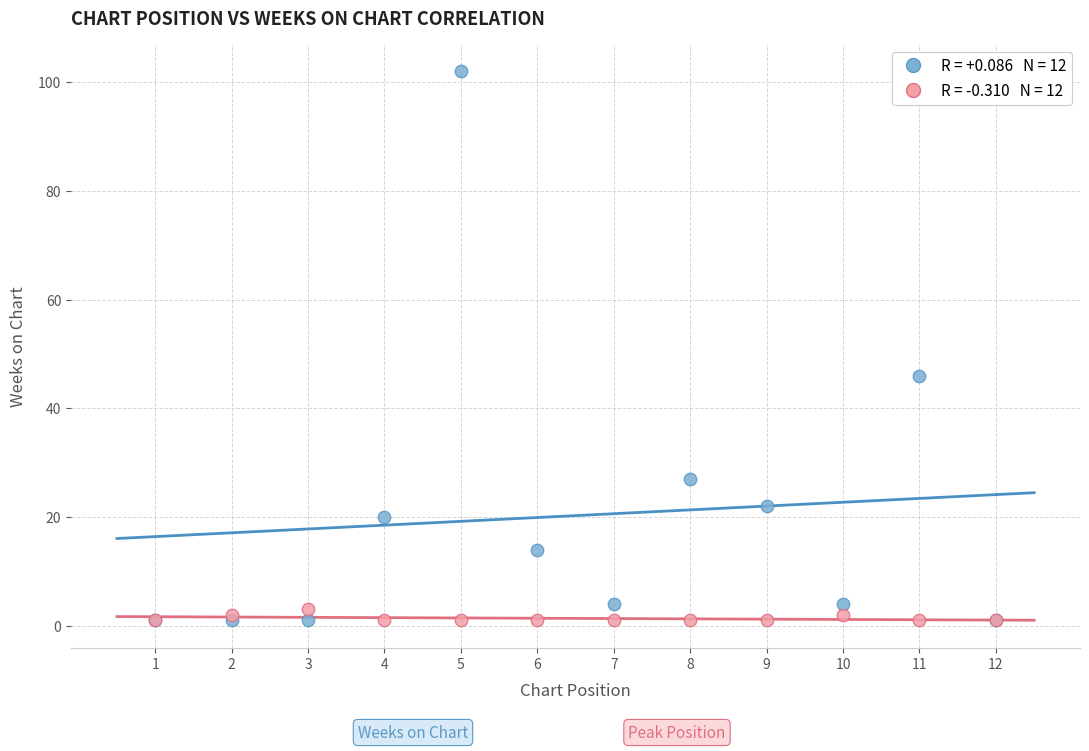

Across all series, what Y value is closest to 51?

46